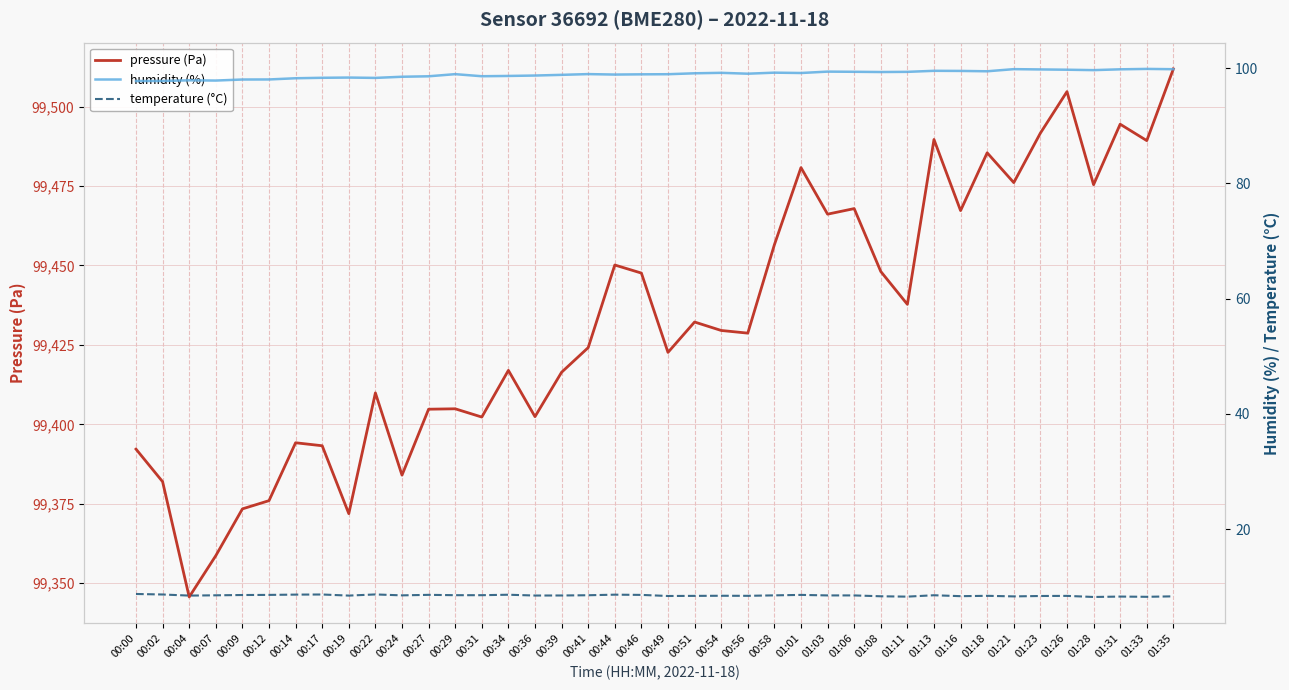

What is the label of the 40th point from the right?

00:00